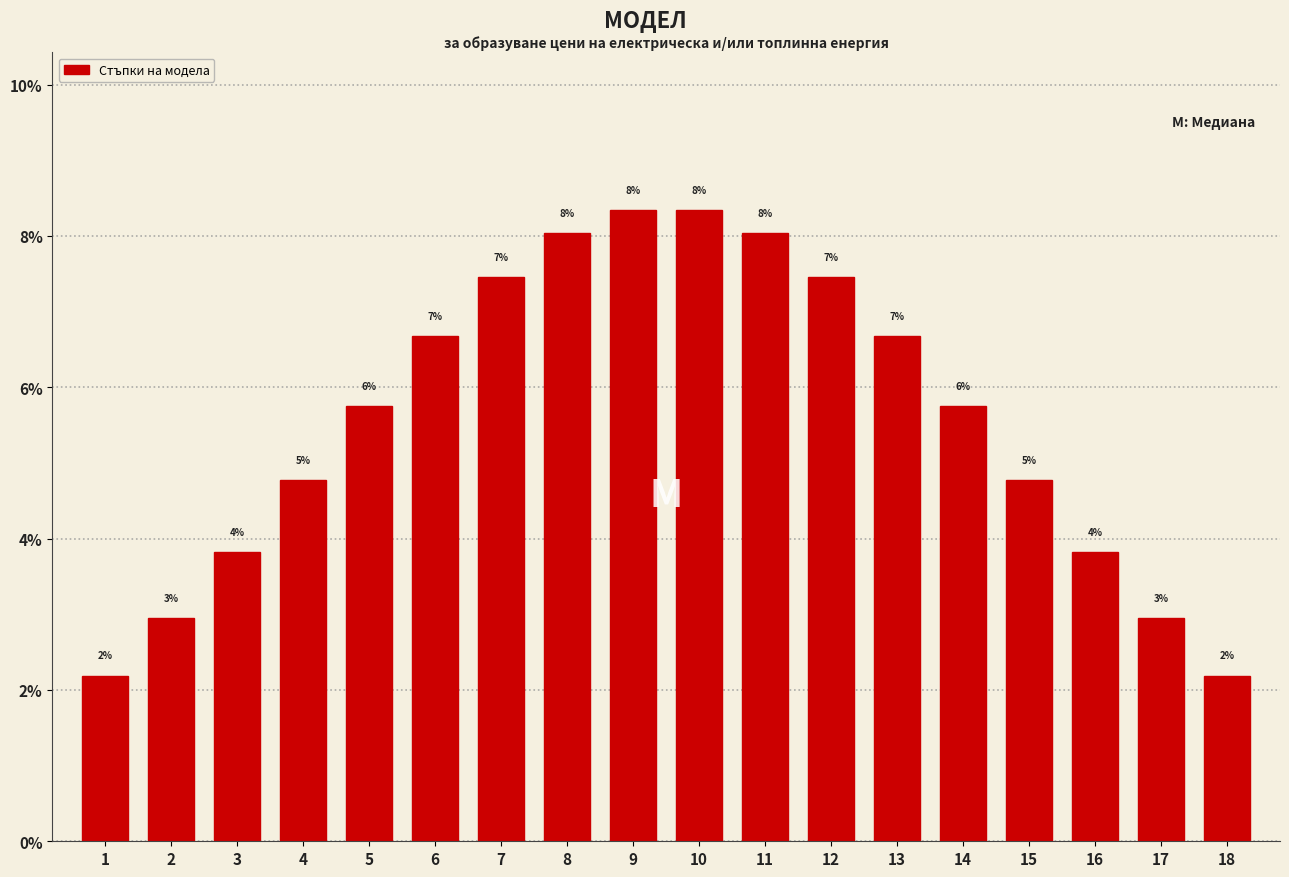

Are the bars horizontal?

No